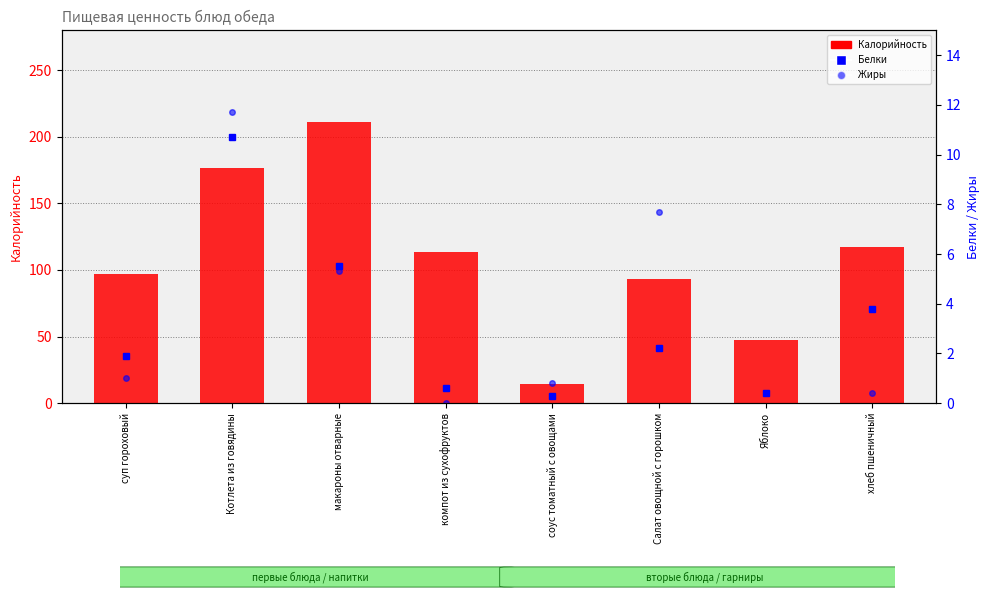

What is the approximate value of Жиры at соус томатный с овощами?

0.8